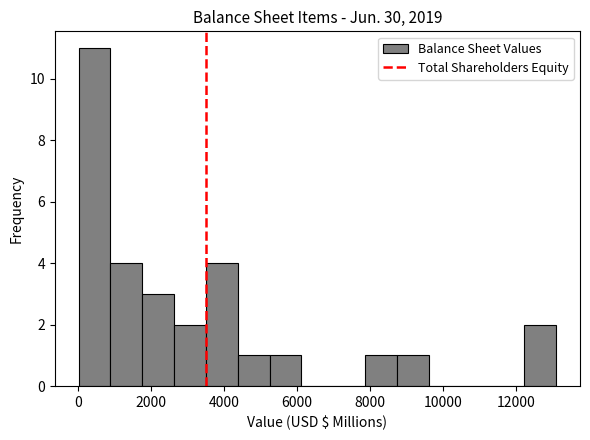

Reading left to right, list every bar in this chart as the range it spans on the x-axis followed by its height. Neither the bar edges nor the heights are printed on the chart, so give them approximately, as read against the axes.

0 to 800: 11
800 to 1800: 4
1800 to 2600: 3
2600 to 3600: 2
3600 to 4400: 4
4400 to 5200: 1
5200 to 6200: 1
6200 to 7000: 0
7000 to 7800: 0
7800 to 8800: 1
8800 to 9600: 1
9600 to 10400: 0
10400 to 11400: 0
11400 to 12200: 0
12200 to 13200: 2